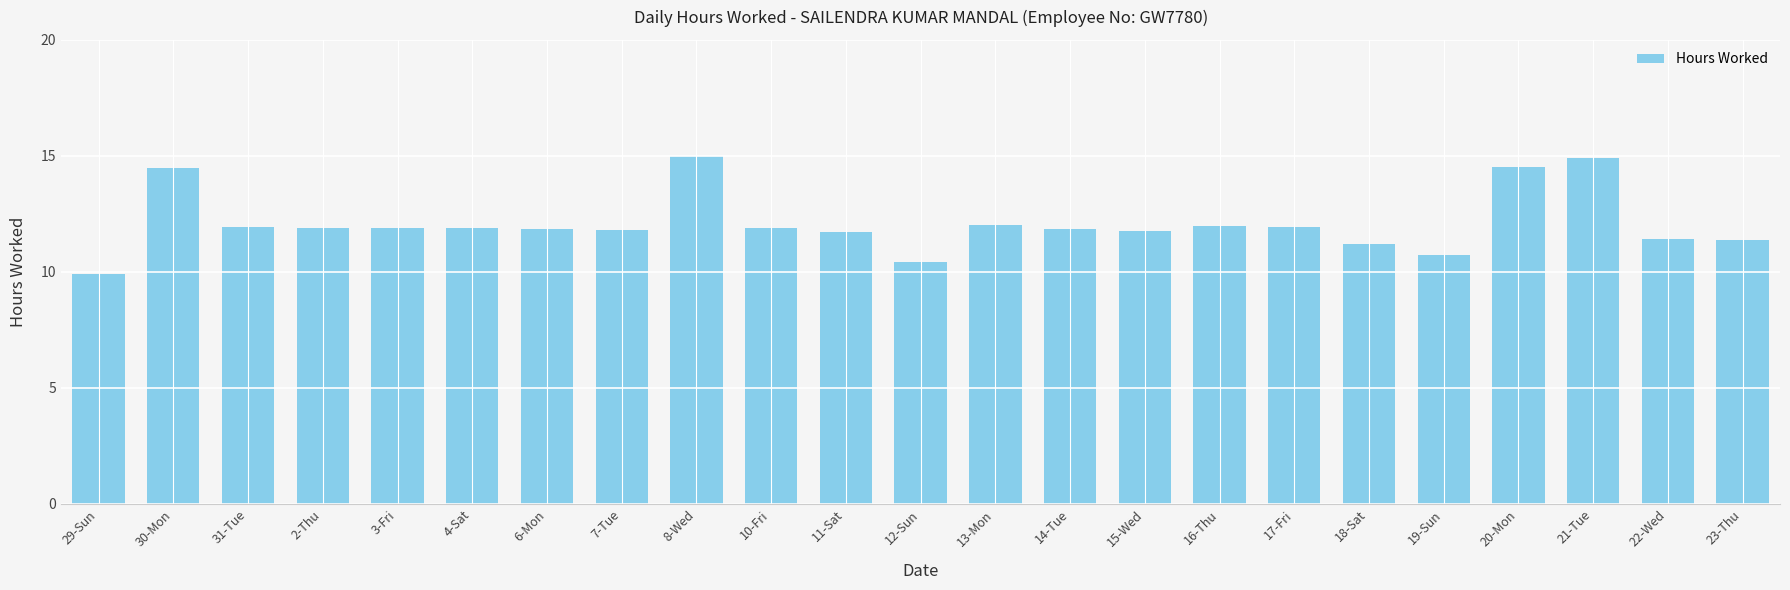

What is the sum of all values?

278.4